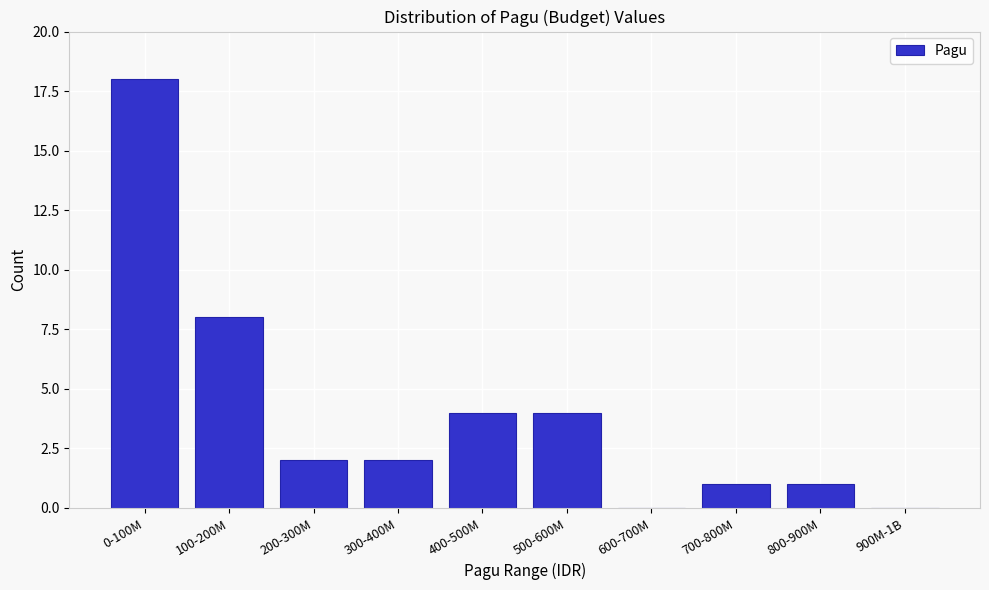

Reading left to right, transcribe all the data shown in this chart.

0-100M=18	100-200M=8	200-300M=2	300-400M=2	400-500M=4	500-600M=4	600-700M=0	700-800M=1	800-900M=1	900M-1B=0